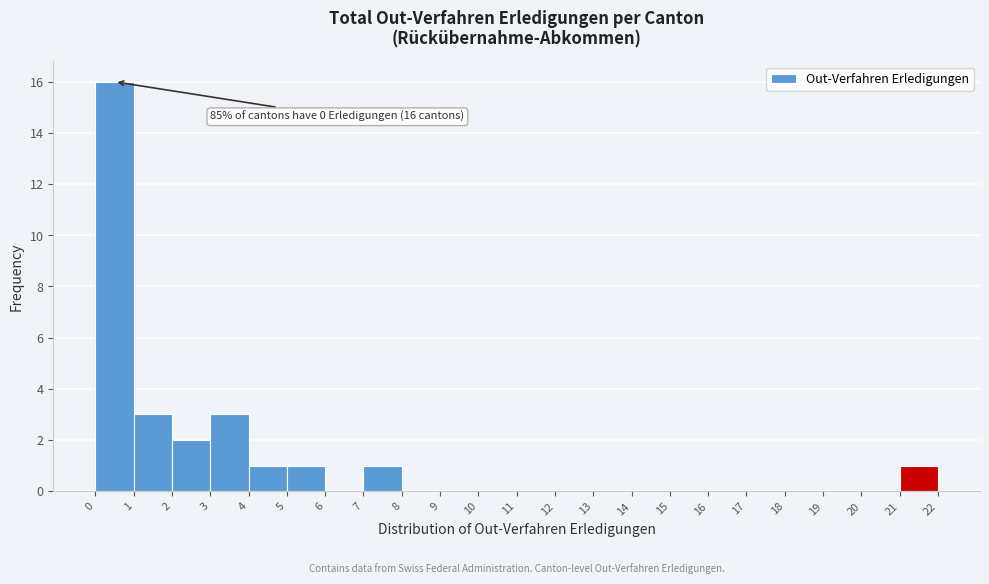

Over which range of the x-axis is the bar tallest?

0 to 1